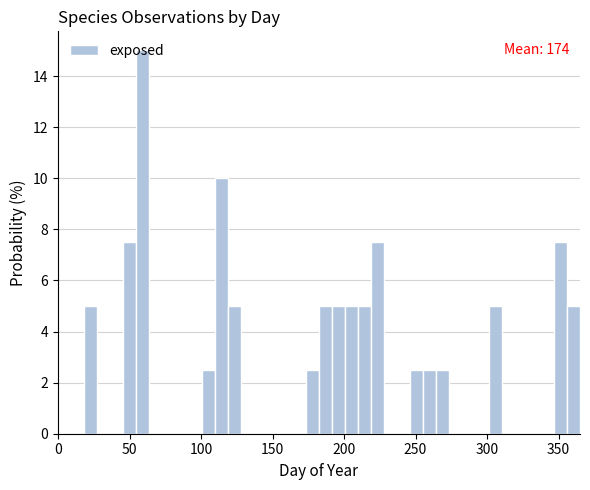

Read against the x-axis, roughly where is the centre of the tallest bar?

60